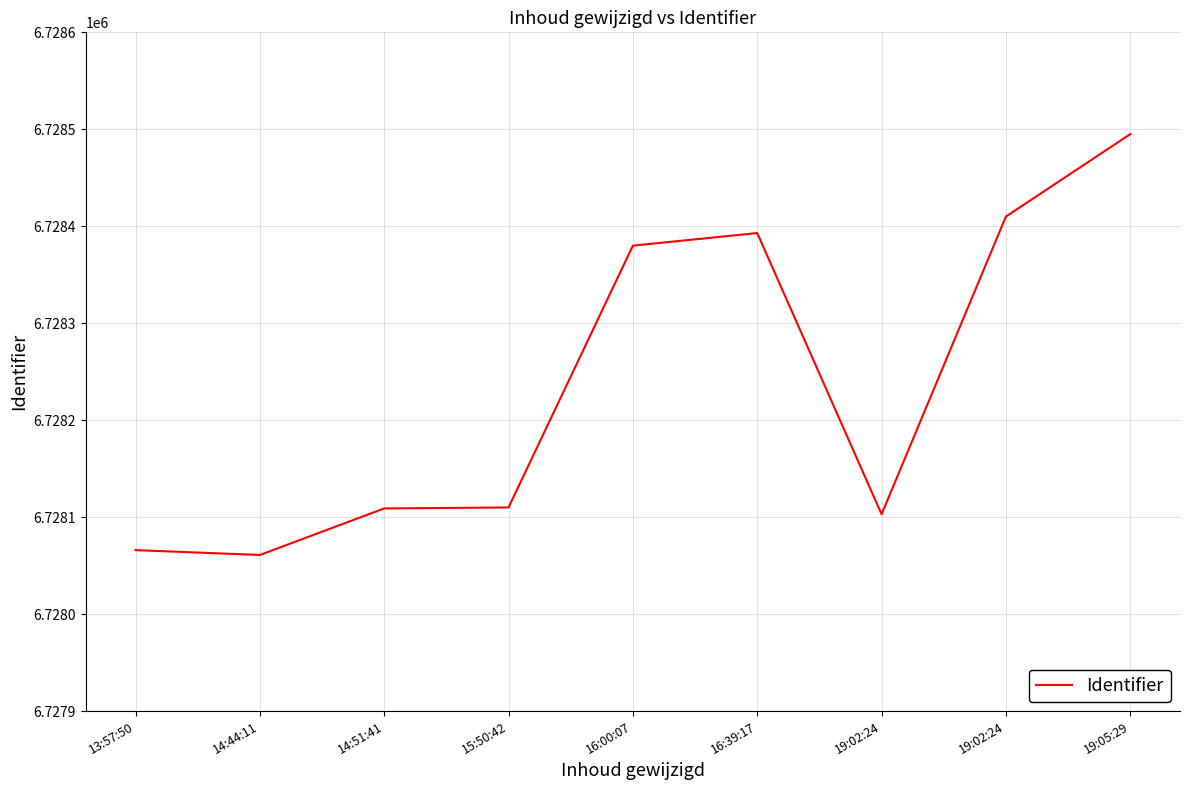

What is the label of the 1st point from the left?

13:57:50